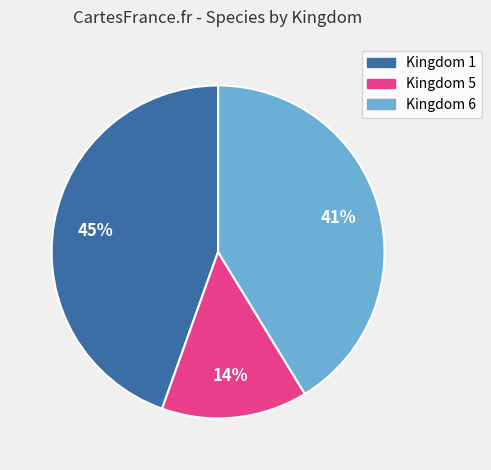

Which slice is the smallest?

Kingdom 5